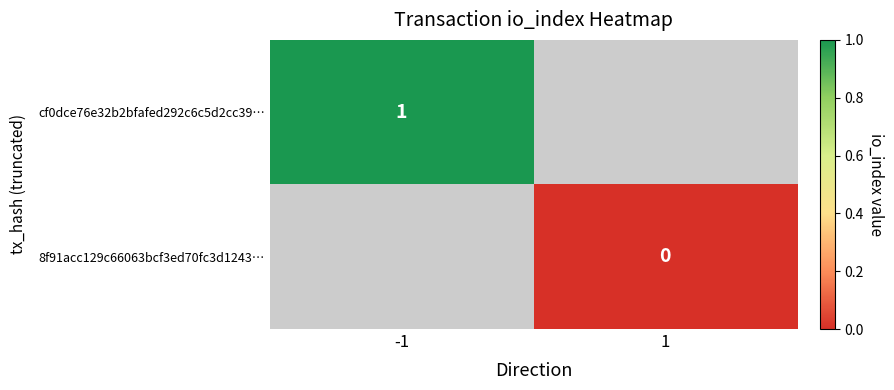

The cf0dce76e32b2bfafed292c6c5d2cc39… series shows 1 at -1. True or false?

True